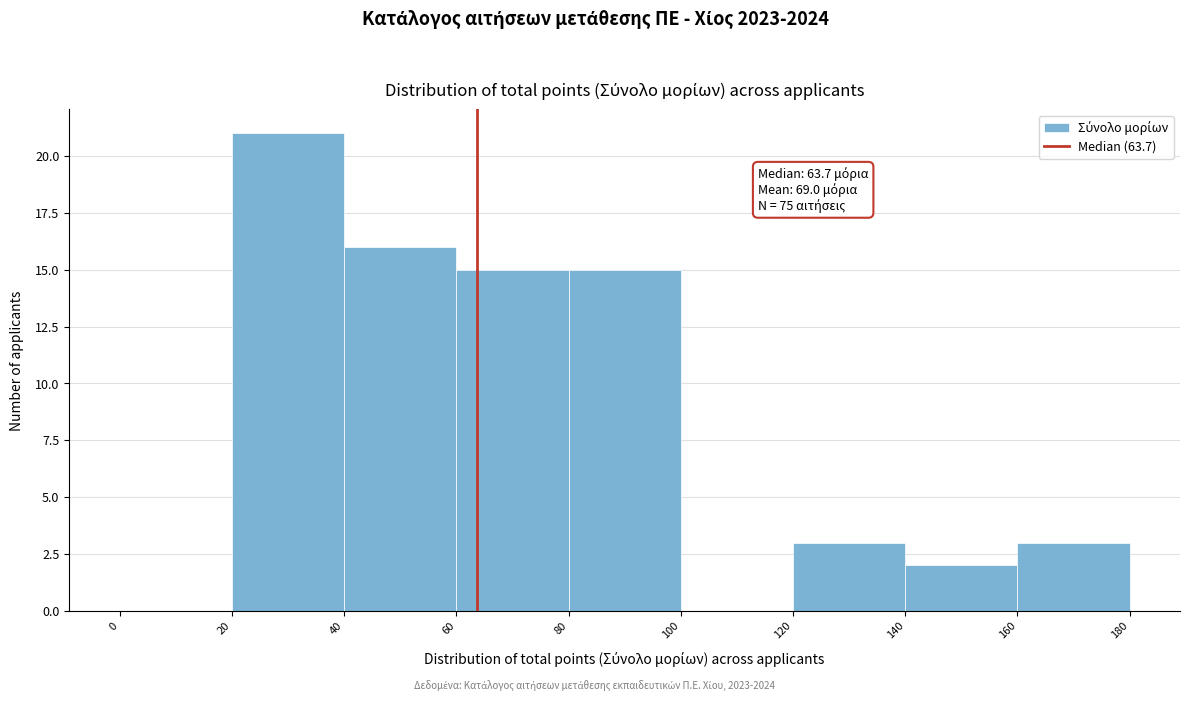

Over which range of the x-axis is the bar tallest?

20 to 40